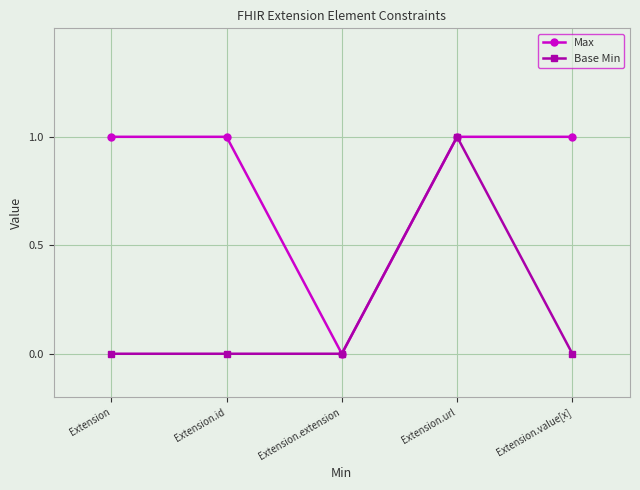

At which label does Base Min reach its peak?

Extension.url